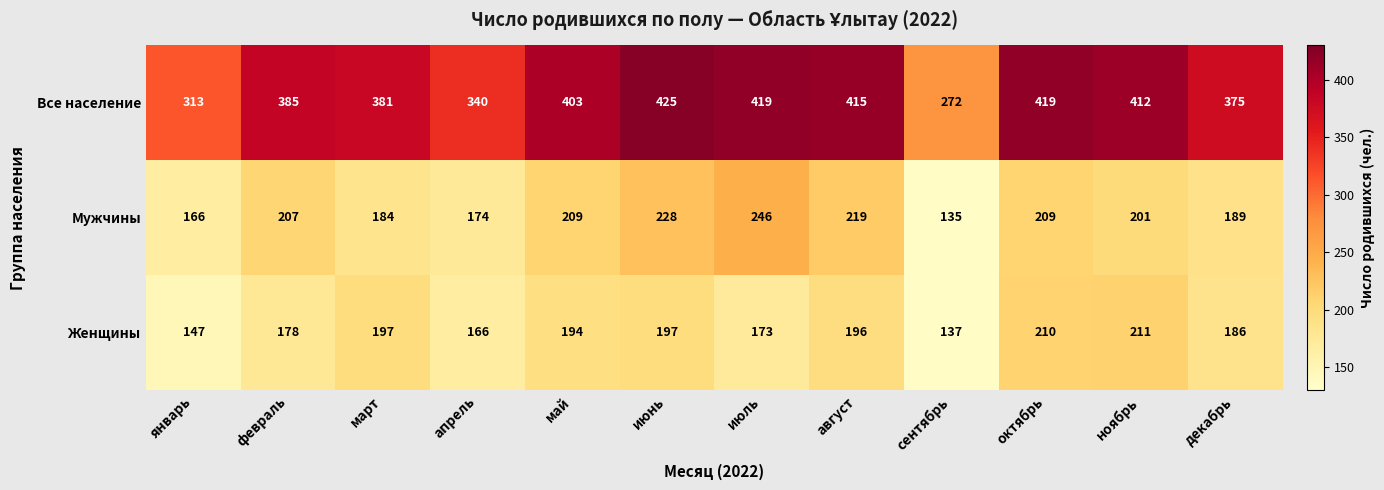

Which category has the lowest value across all series?

сентябрь